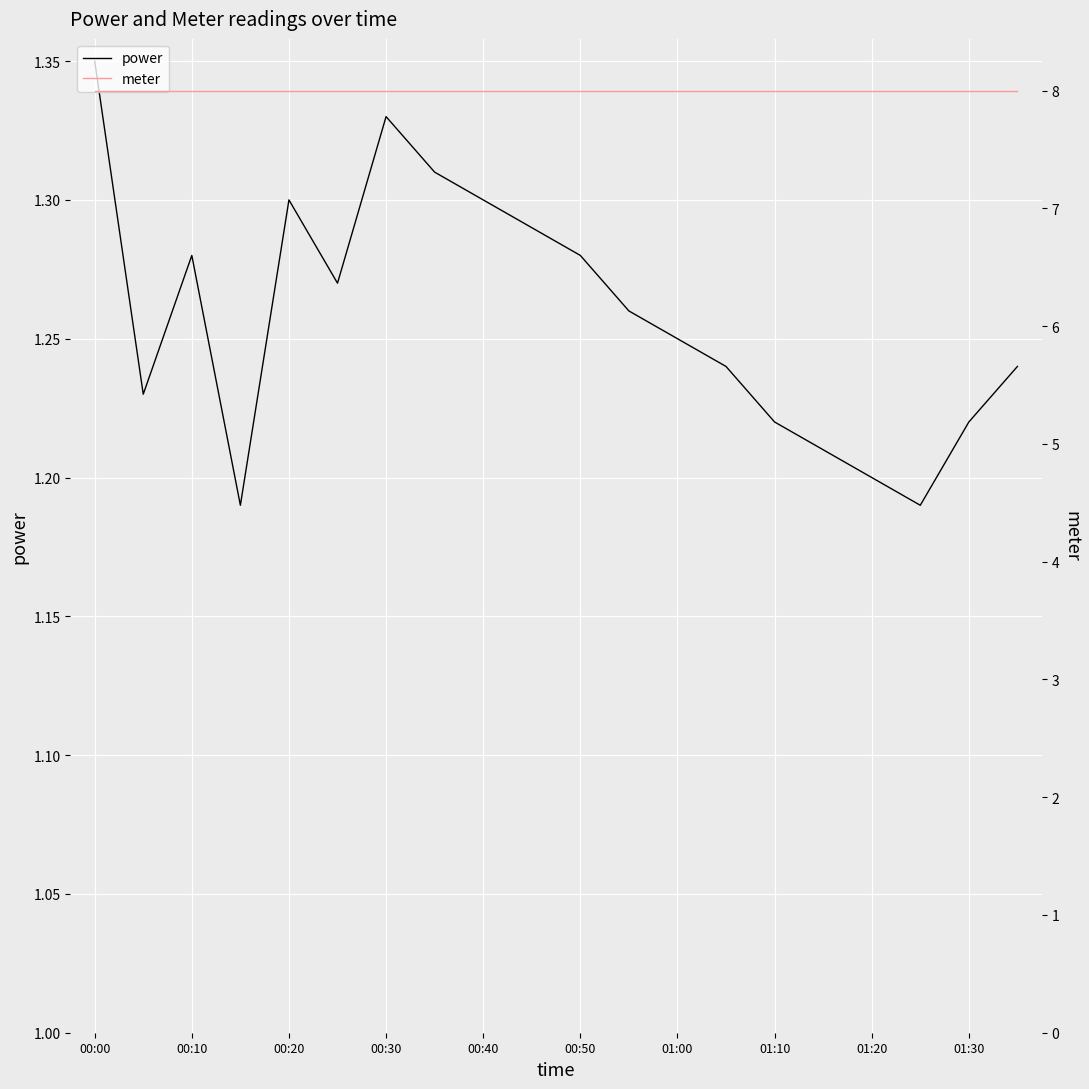

True or false: power and meter intersect in this chart.

False